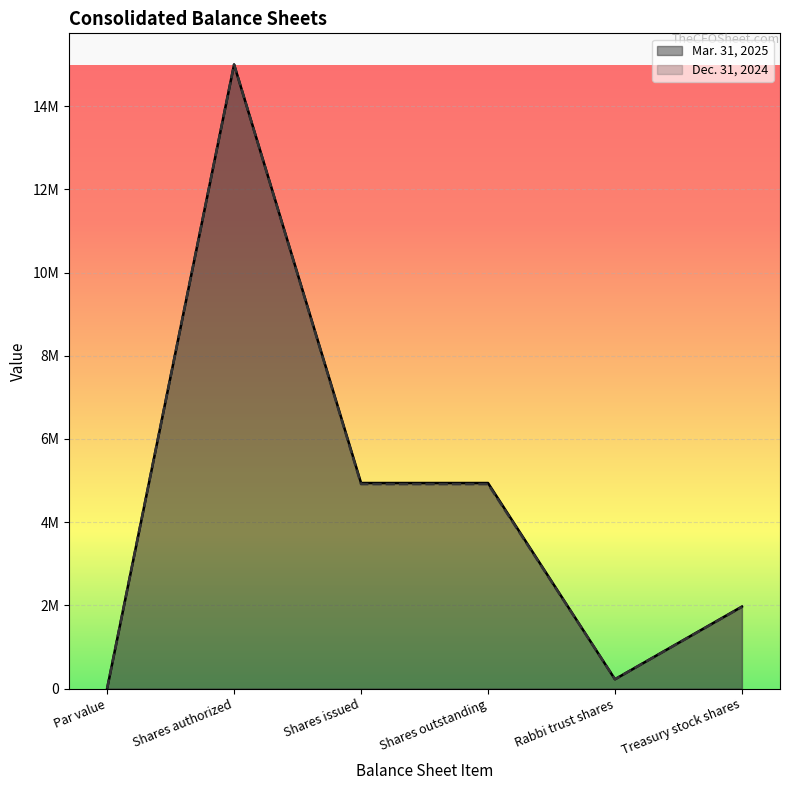

True or false: Mar. 31, 2025 and Dec. 31, 2024 cross at least once.

False